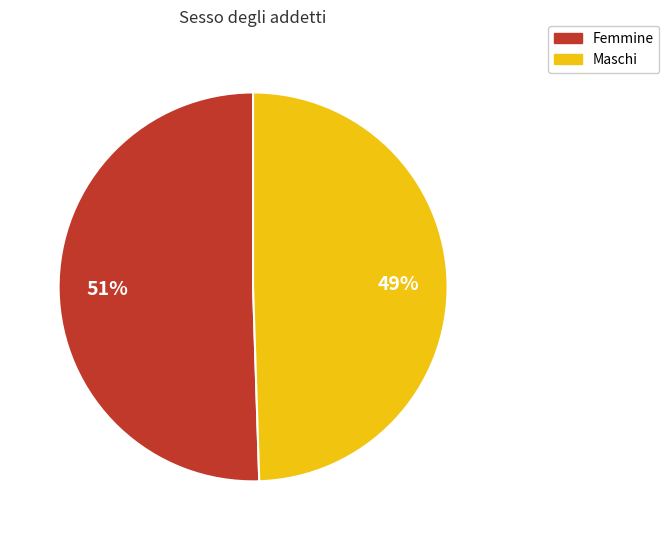

To the nearest percent, what percentage of the pie is Maschi?

49%